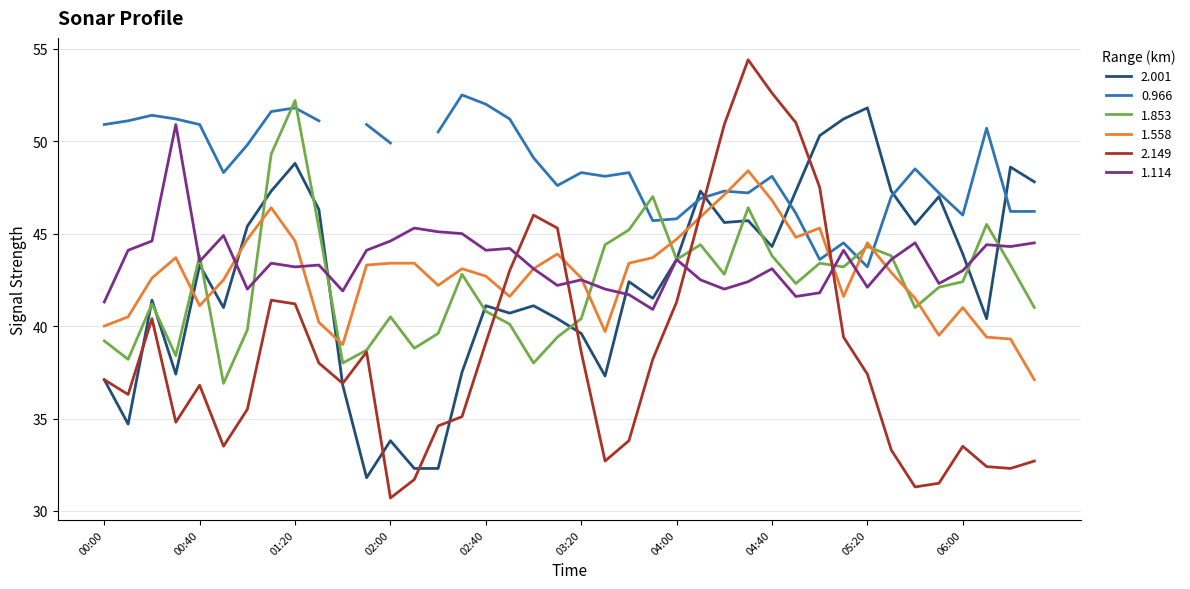

What is the difference between the maximum and minimum values in the 1.853 series?

15.3